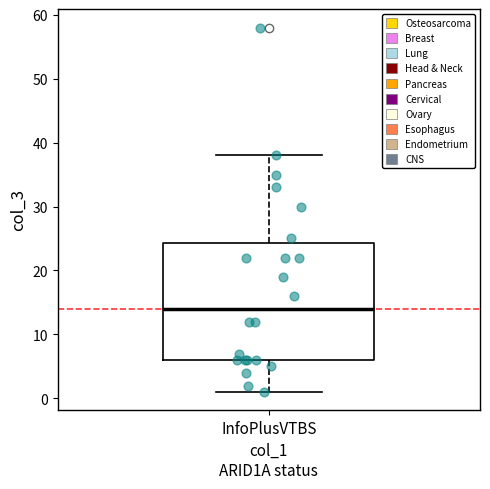

Read this box plot against the y-axis: the position of the median line, the range covered by the box, and the ends of both whiskers. The values are not printed on the chart, so give them approximately, as read against the axis.

median 14, box 6 to 24, whiskers 1 to 38